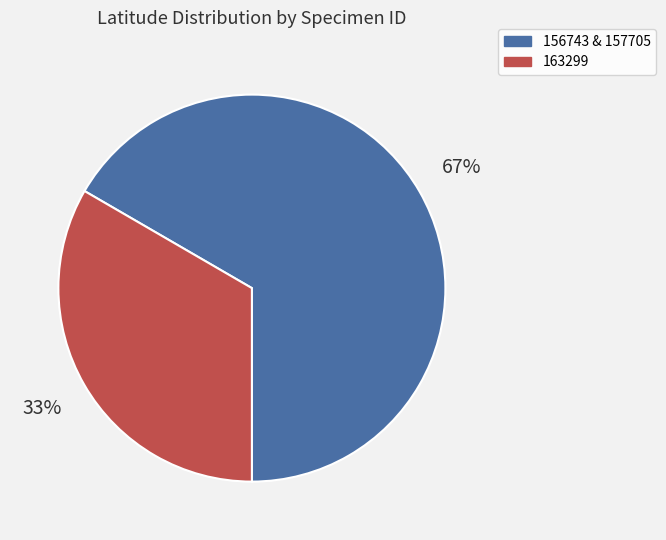

The 156743 & 157705 slice represents 77% of the pie. True or false?

False